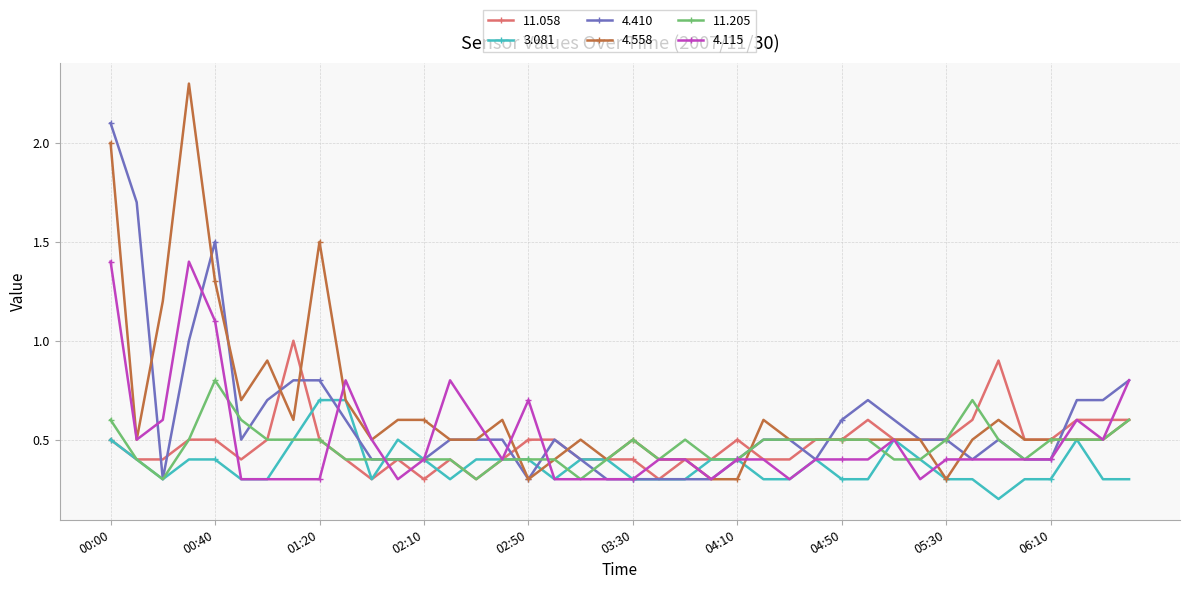

Reading left to right, list all the values displayed in this chart.

11.058: 0.5	0.4	0.4	0.5	0.5	0.4	0.5	1.0	0.5	0.4	0.3	0.4	0.3	0.4	0.3	0.4	0.5	0.5	0.4	0.4	0.4	0.3	0.4	0.4	0.5	0.4	0.4	0.5	0.5	0.6	0.5	0.5	0.5	0.6	0.9	0.5	0.5	0.6	0.6	0.6
3.081: 0.5	0.4	0.3	0.4	0.4	0.3	0.3	0.5	0.7	0.7	0.3	0.5	0.4	0.3	0.4	0.4	0.4	0.3	0.4	0.4	0.3	0.3	0.3	0.4	0.4	0.3	0.3	0.4	0.3	0.3	0.5	0.4	0.3	0.3	0.2	0.3	0.3	0.5	0.3	0.3
4.410: 2.1	1.7	0.3	1.0	1.5	0.5	0.7	0.8	0.8	0.6	0.4	0.4	0.4	0.5	0.5	0.5	0.3	0.5	0.4	0.3	0.3	0.3	0.3	0.3	0.4	0.5	0.5	0.4	0.6	0.7	0.6	0.5	0.5	0.4	0.5	0.4	0.4	0.7	0.7	0.8
4.558: 2.0	0.5	1.2	2.3	1.3	0.7	0.9	0.6	1.5	0.7	0.5	0.6	0.6	0.5	0.5	0.6	0.3	0.4	0.5	0.4	0.5	0.4	0.4	0.3	0.3	0.6	0.5	0.5	0.5	0.5	0.5	0.5	0.3	0.5	0.6	0.5	0.5	0.5	0.5	0.6
11.205: 0.6	0.4	0.3	0.5	0.8	0.6	0.5	0.5	0.5	0.4	0.4	0.4	0.4	0.4	0.3	0.4	0.4	0.4	0.3	0.4	0.5	0.4	0.5	0.4	0.4	0.5	0.5	0.5	0.5	0.5	0.4	0.4	0.5	0.7	0.5	0.4	0.5	0.5	0.5	0.6
4.115: 1.4	0.5	0.6	1.4	1.1	0.3	0.3	0.3	0.3	0.8	0.5	0.3	0.4	0.8	0.6	0.4	0.7	0.3	0.3	0.3	0.3	0.4	0.4	0.3	0.4	0.4	0.3	0.4	0.4	0.4	0.5	0.3	0.4	0.4	0.4	0.4	0.4	0.6	0.5	0.8